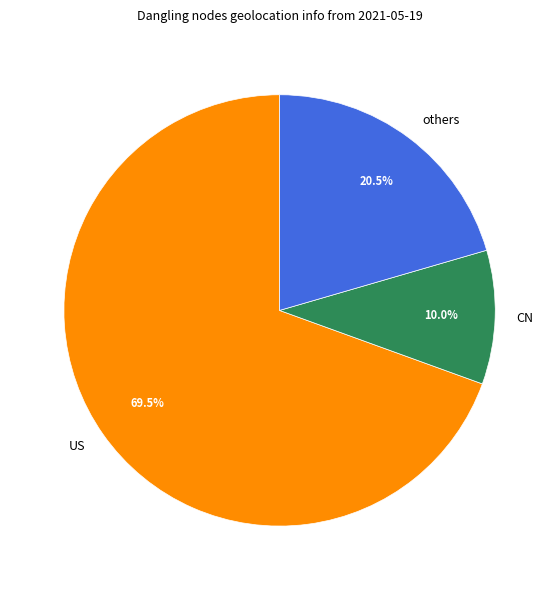

Which slice is the smallest?

CN